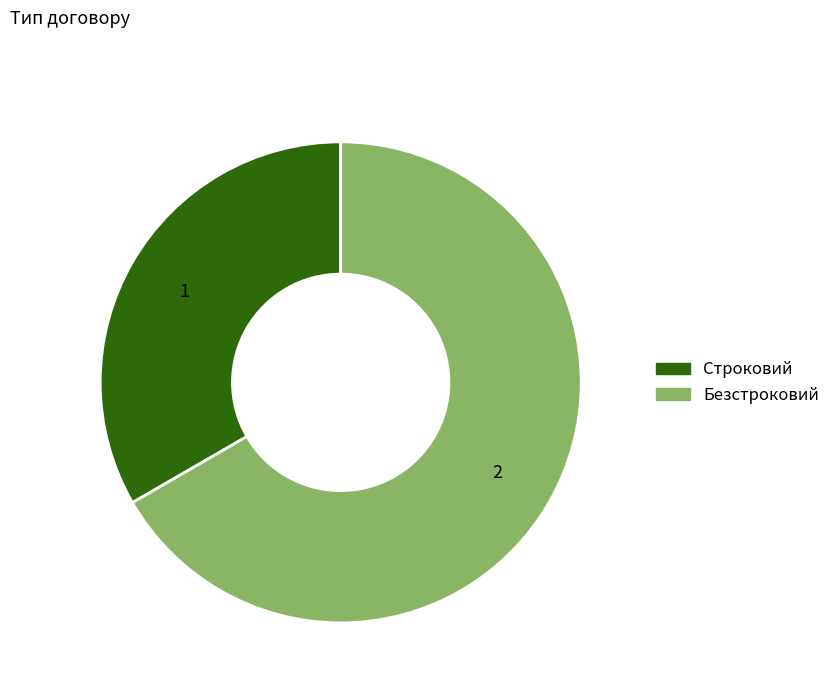

Which category has the biggest portion of the pie?

Безстроковий